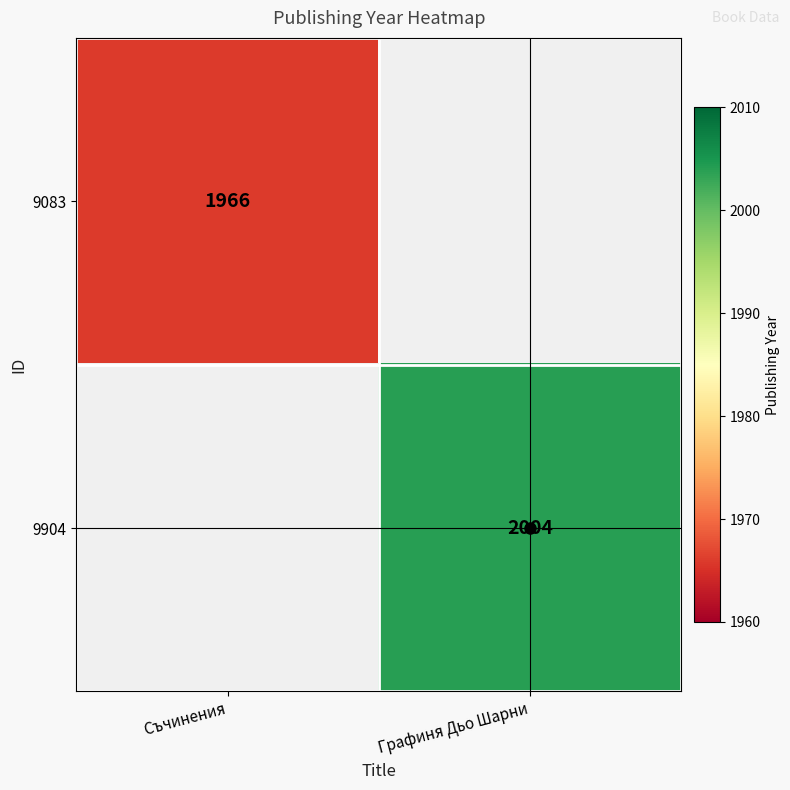

Is the value of 9083 at Съчинения greater than the value of 9904 at Съчинения?

No